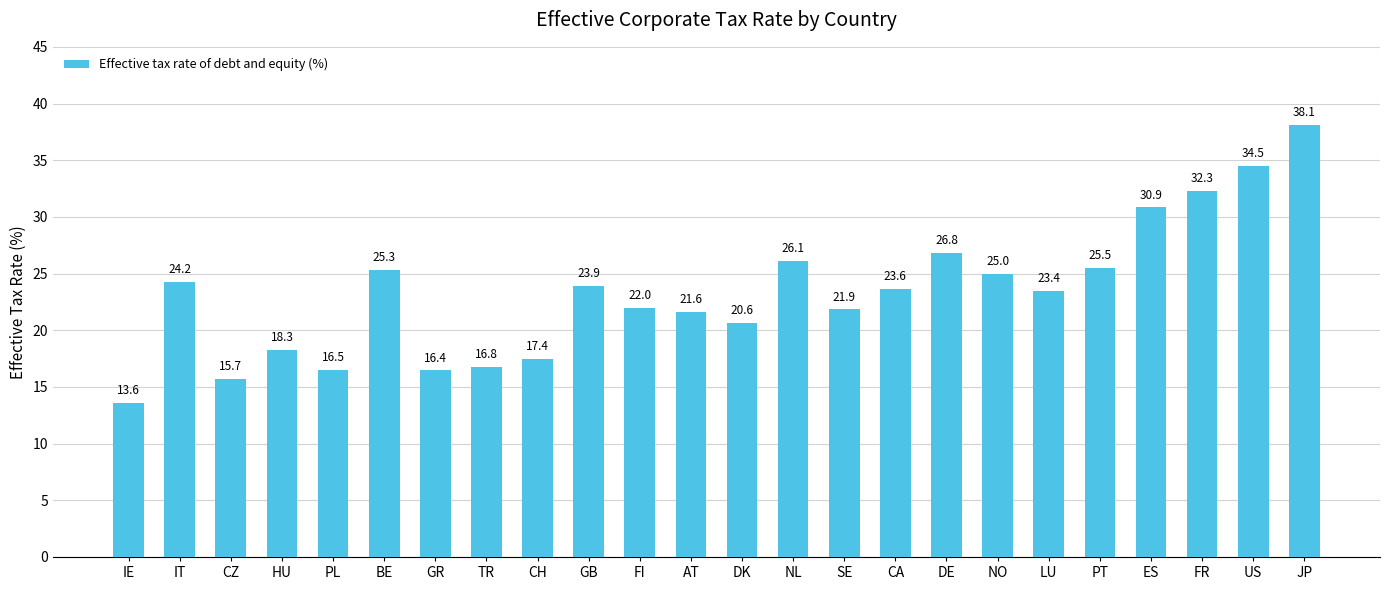

What is the difference between the second highest and second lowest values?

18.8